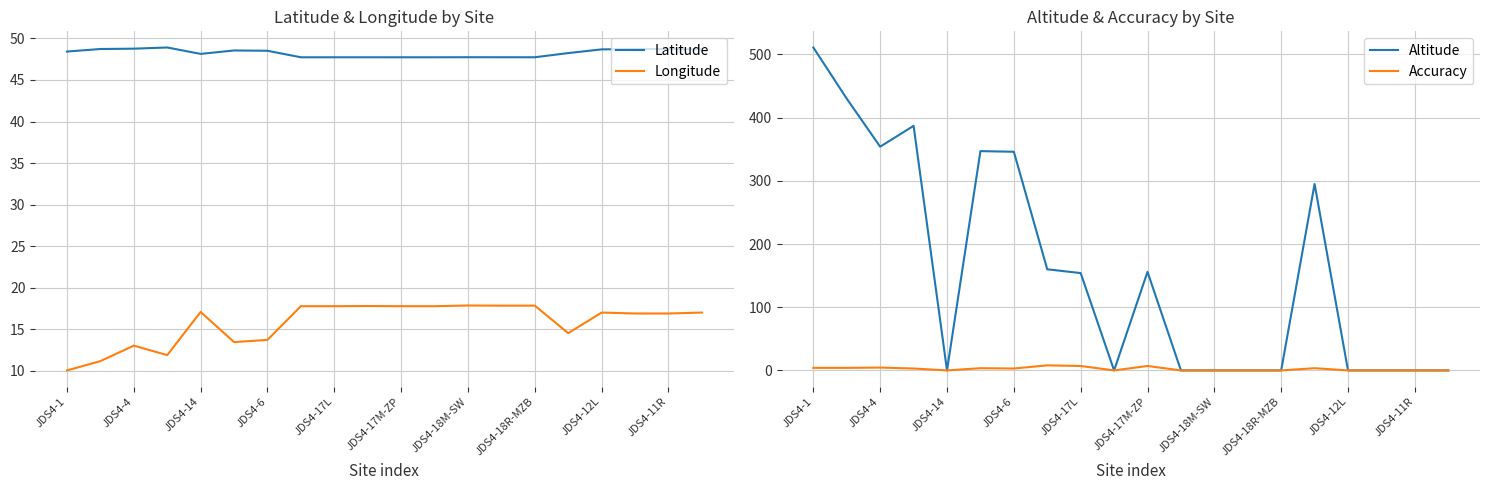

Rank the series by their maximum value, from highest to lowest.

Altitude, Latitude, Longitude, Accuracy